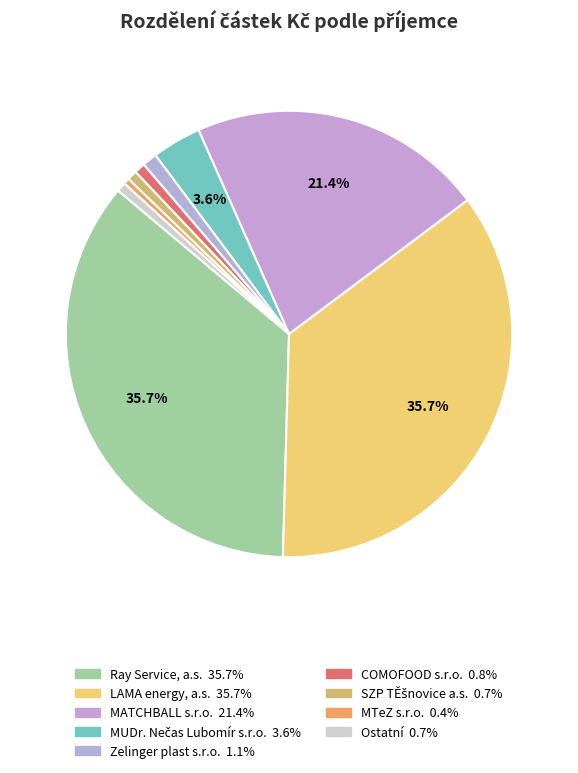

Does any single category account for the majority?

No